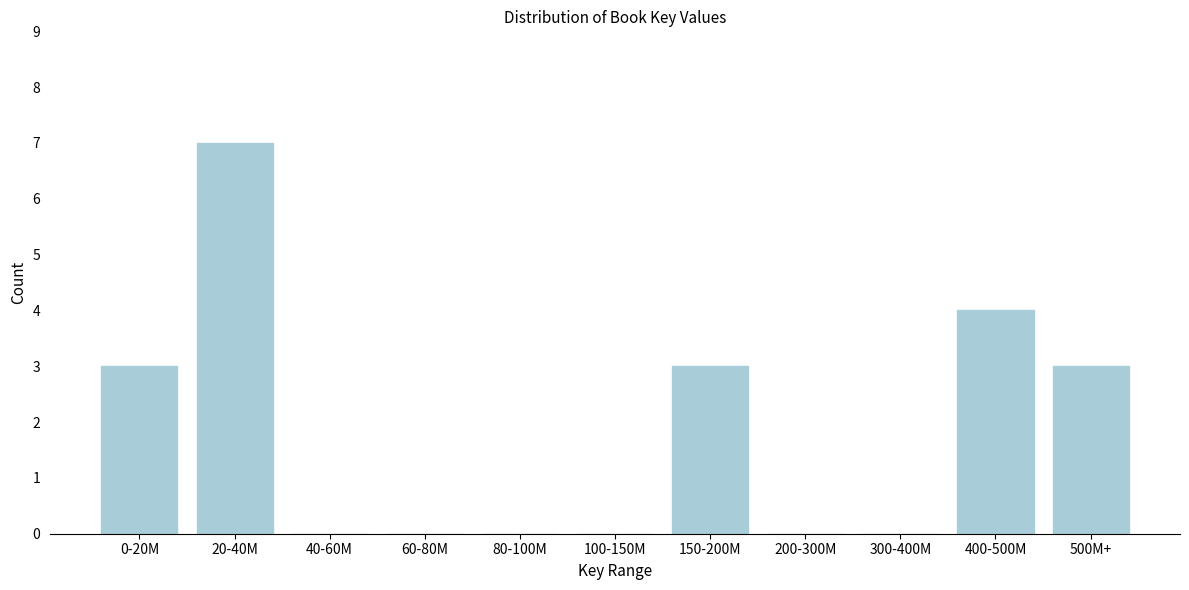

Reading left to right, what are all the values shown in this chart?

0-20M=3	20-40M=7	40-60M=0	60-80M=0	80-100M=0	100-150M=0	150-200M=3	200-300M=0	300-400M=0	400-500M=4	500M+=3